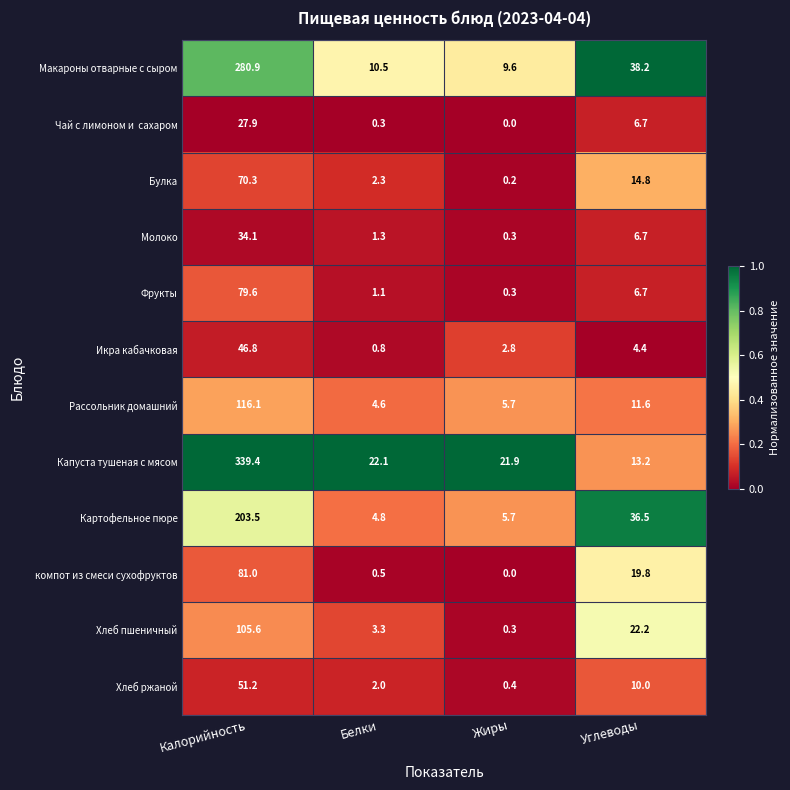

Which series changed the most between Белки and Углеводы?

Картофельное пюре